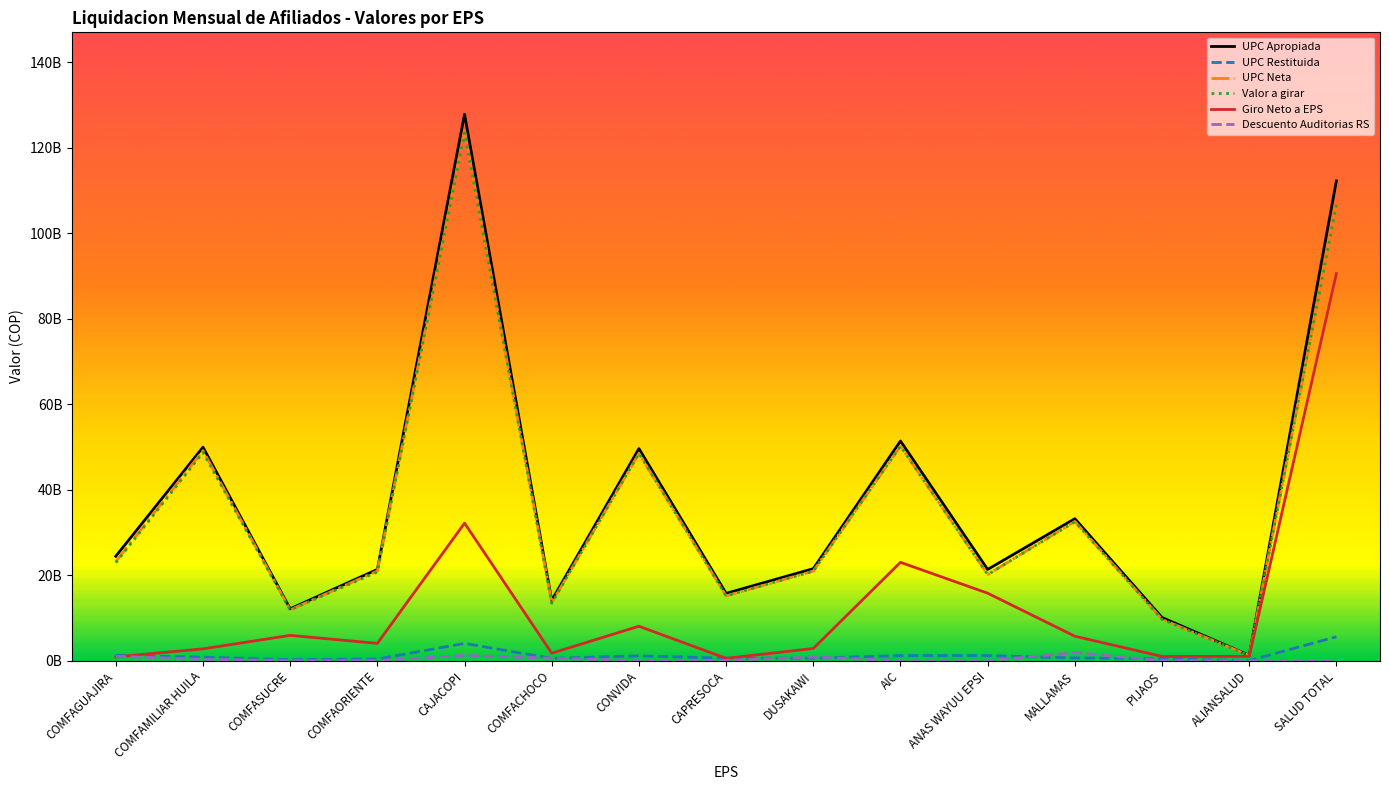

Reading right to left, list all the values displayed in this chart.

UPC Apropiada: SALUD TOTAL=112219181986.2	ALIANSALUD=1256893876.5	PIJAOS=10086774683.8	MALLAMAS=33204706399.3	ANAS WAYUU EPSI=21337685792.0	AIC=51374789987.9	DUSAKAWI=21516391882.8	CAPRESOCA=15728768712.6	CONVIDA=49595683677.3	COMFACHOCO=14076098650.9	CAJACOPI=127791080117.4	COMFAORIENTE=21340733882.8	COMFASUCRE=12122068891.5	COMFAMILIAR HUILA=49928428957.1	COMFAGUAJIRA=24423065790.8
UPC Restituida: SALUD TOTAL=5575075326.0	ALIANSALUD=30899542.6	PIJAOS=430800748.4	MALLAMAS=638829205.0	ANAS WAYUU EPSI=1190458677.3	AIC=1189076515.0	DUSAKAWI=580142633.2	CAPRESOCA=575754772.6	CONVIDA=1124254998.1	COMFACHOCO=534450216.9	CAJACOPI=4030700798.7	COMFAORIENTE=370364237.6	COMFASUCRE=244741588.1	COMFAMILIAR HUILA=808390756.0	COMFAGUAJIRA=1238204587.0
UPC Neta: SALUD TOTAL=106644106660.2	ALIANSALUD=1225994333.9	PIJAOS=9655973935.3	MALLAMAS=32565877194.3	ANAS WAYUU EPSI=20147227114.6	AIC=50185713472.9	DUSAKAWI=20936249249.6	CAPRESOCA=15153013940.0	CONVIDA=48471428679.1	COMFACHOCO=13541648434.0	CAJACOPI=123760379318.7	COMFAORIENTE=20970369645.2	COMFASUCRE=11877327303.4	COMFAMILIAR HUILA=49120038201.2	COMFAGUAJIRA=23184861203.9
Valor a girar: SALUD TOTAL=106602344816.7	ALIANSALUD=1225994333.9	PIJAOS=9655973935.3	MALLAMAS=32489879295.1	ANAS WAYUU EPSI=20130902137.0	AIC=50185713472.9	DUSAKAWI=20926456706.9	CAPRESOCA=15153013940.0	CONVIDA=48471428679.1	COMFACHOCO=13437786110.0	CAJACOPI=123422605808.4	COMFAORIENTE=20746831060.6	COMFASUCRE=11877309471.2	COMFAMILIAR HUILA=48688739014.0	COMFAGUAJIRA=22906691218.4
Giro Neto a EPS: SALUD TOTAL=90543260317.7	ALIANSALUD=1001237734.9	PIJAOS=989849250.3	MALLAMAS=5713063701.9	ANAS WAYUU EPSI=15778626433.0	AIC=23001067360.9	DUSAKAWI=2843058420.9	CAPRESOCA=542424331.7	CONVIDA=8049067873.2	COMFACHOCO=1749075032.2	CAJACOPI=32166320230.5	COMFAORIENTE=4044671578.6	COMFASUCRE=5909191619.2	COMFAMILIAR HUILA=2759455799.9	COMFAGUAJIRA=882925526.0
Descuento Auditorias RS: SALUD TOTAL=0.0	ALIANSALUD=0.0	PIJAOS=0.0	MALLAMAS=1860062355.3	ANAS WAYUU EPSI=0.0	AIC=0.0	DUSAKAWI=845787848.0	CAPRESOCA=57815417.3	CONVIDA=18169273.9	COMFACHOCO=555388983.8	CAJACOPI=1240459443.9	COMFAORIENTE=0.0	COMFASUCRE=0.0	COMFAMILIAR HUILA=297959762.1	COMFAGUAJIRA=1020527615.4